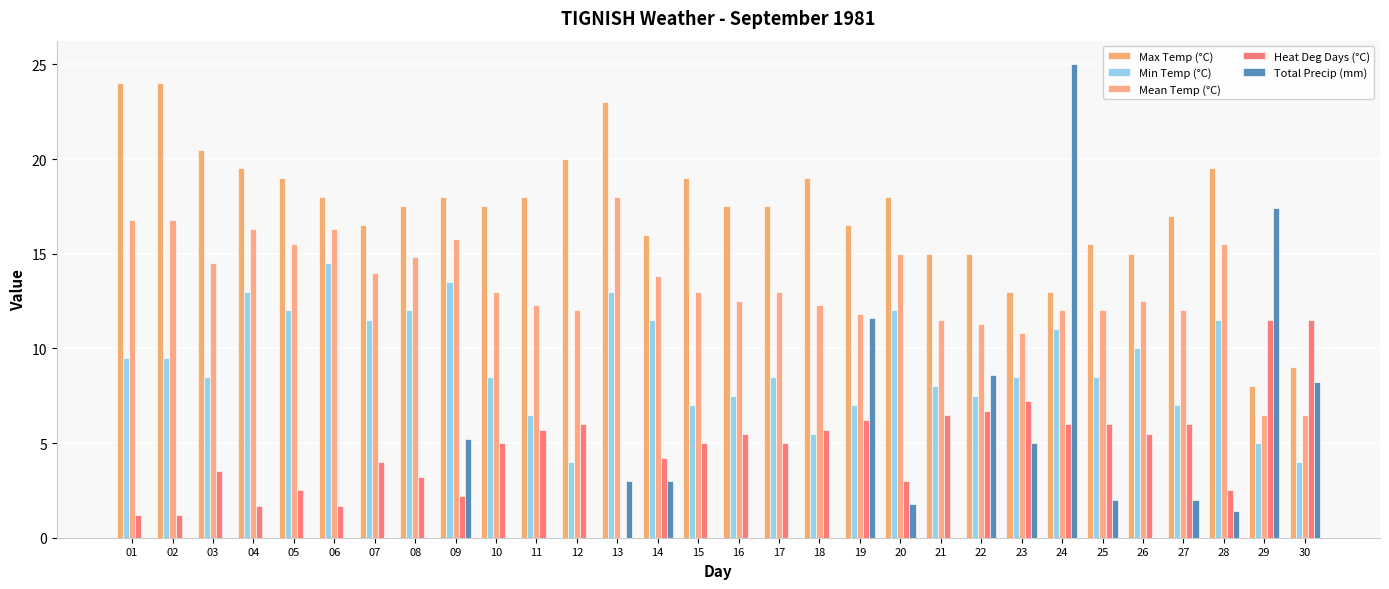

Does the chart contain stacked bars?

No